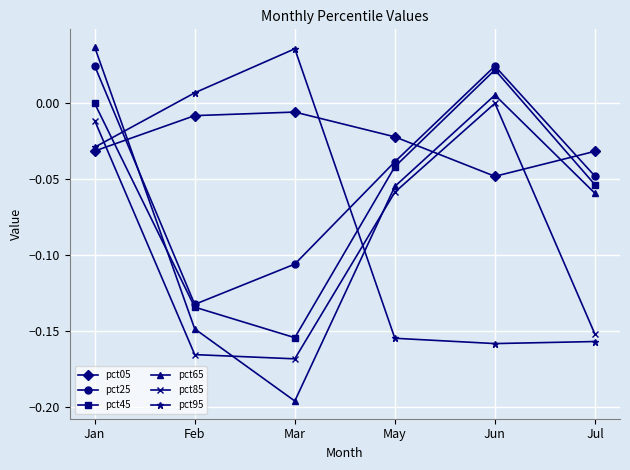

Which series changed the most between Feb and May?

pct95